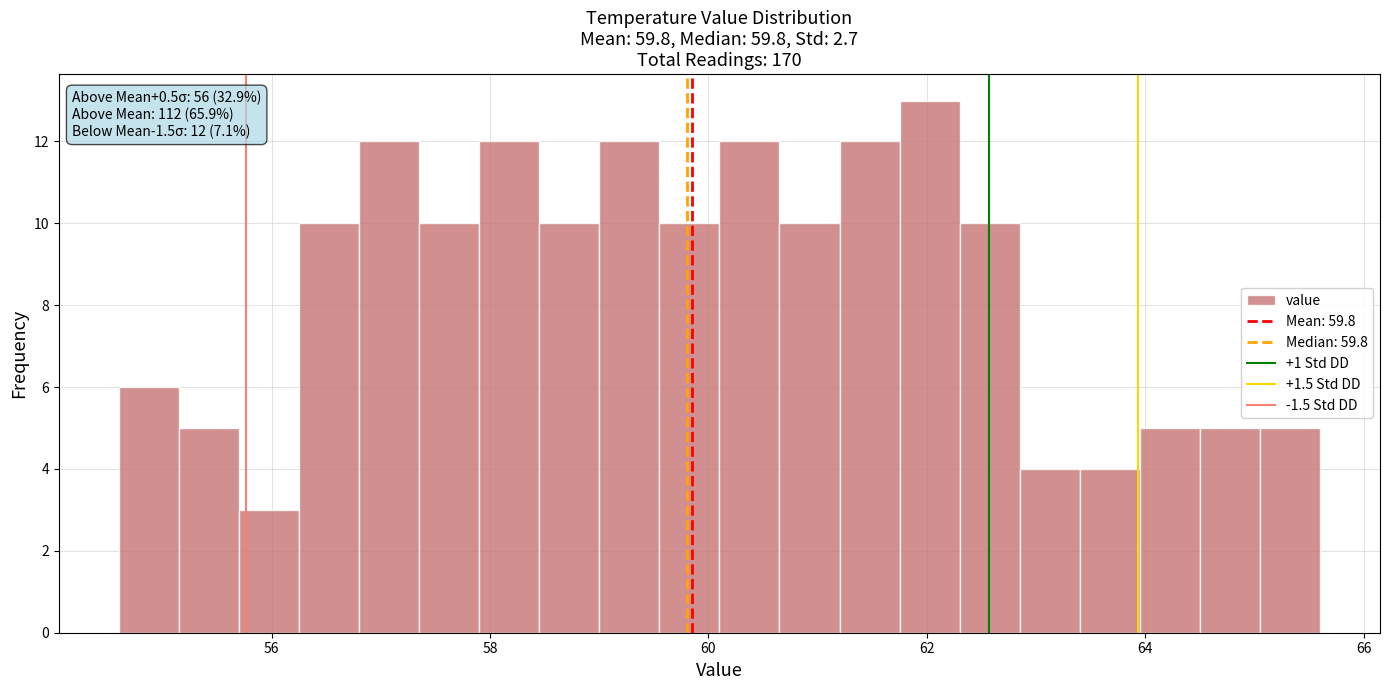

Read against the x-axis, roughly where is the centre of the tallest bar?

62.0